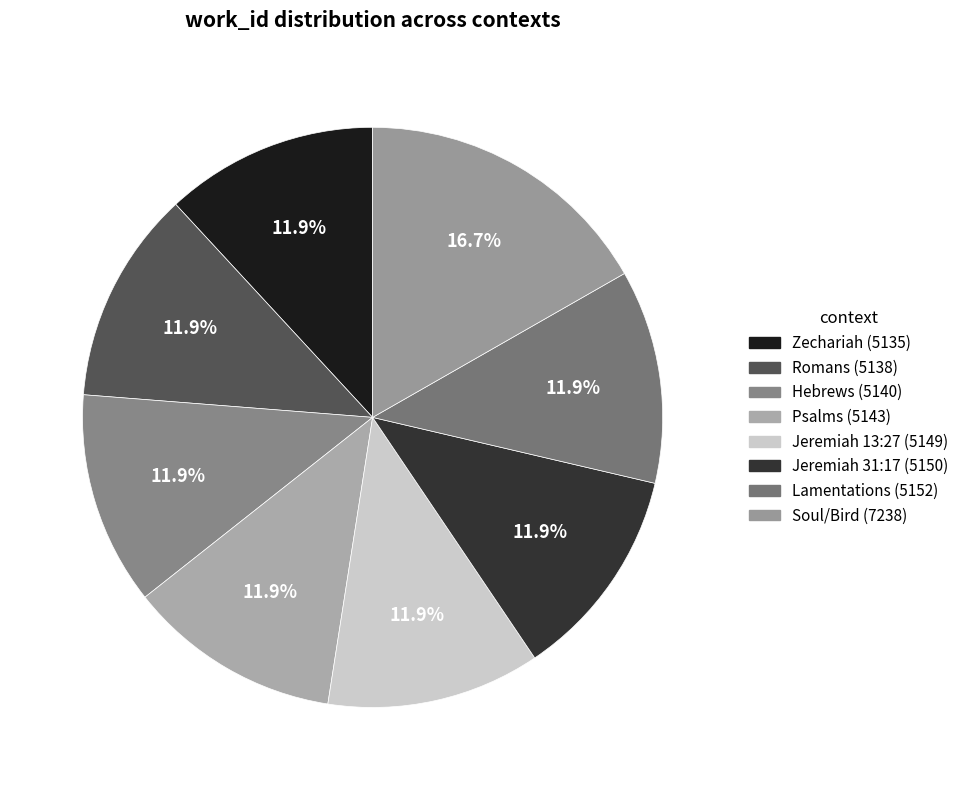

To the nearest percent, what is the average slice percentage?

12%